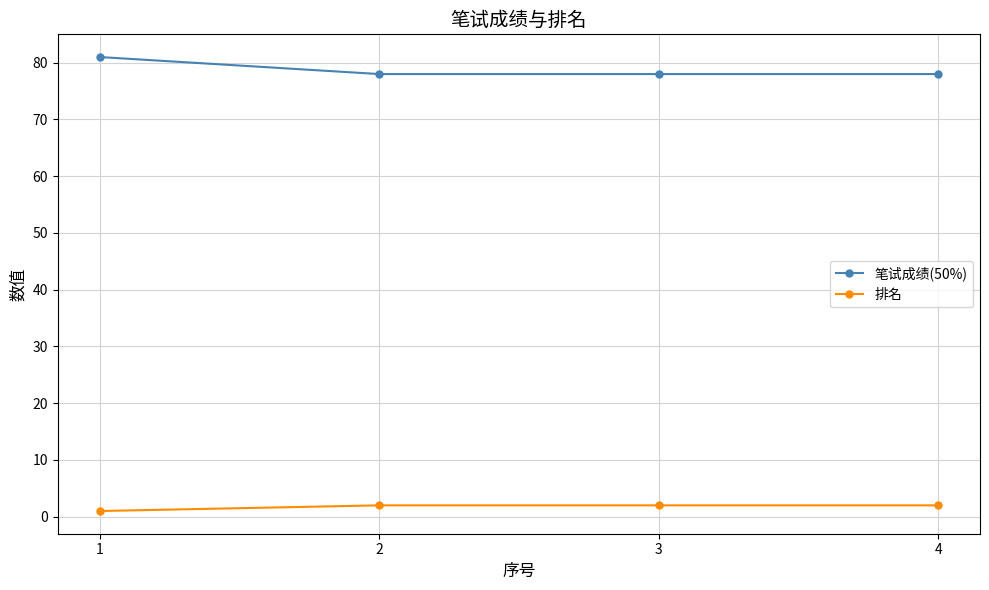

Which series has the widest spread of values?

笔试成绩(50%)